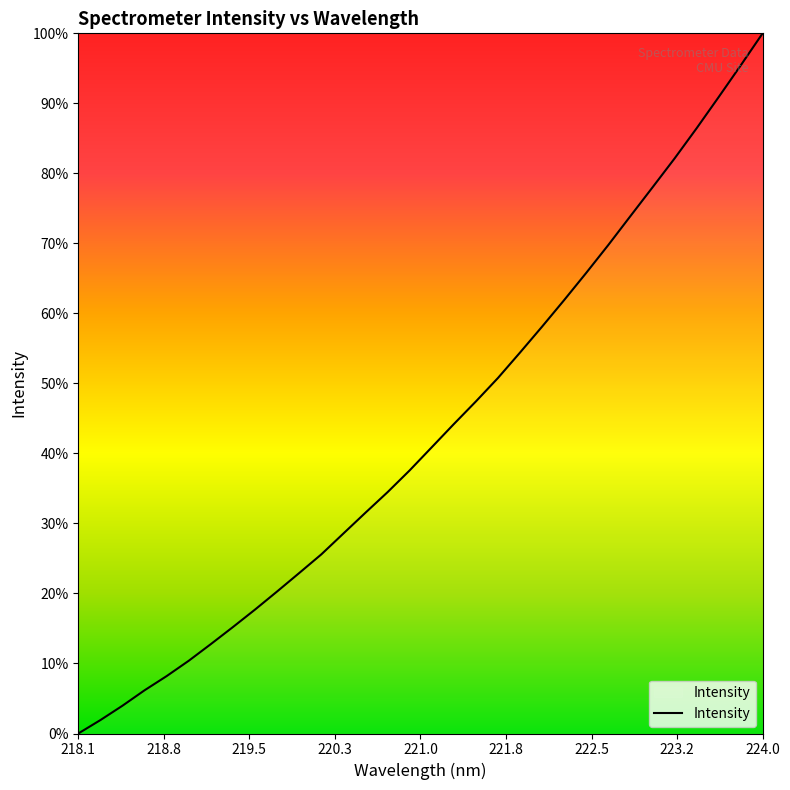

Does the chart have visible grid lines?

No